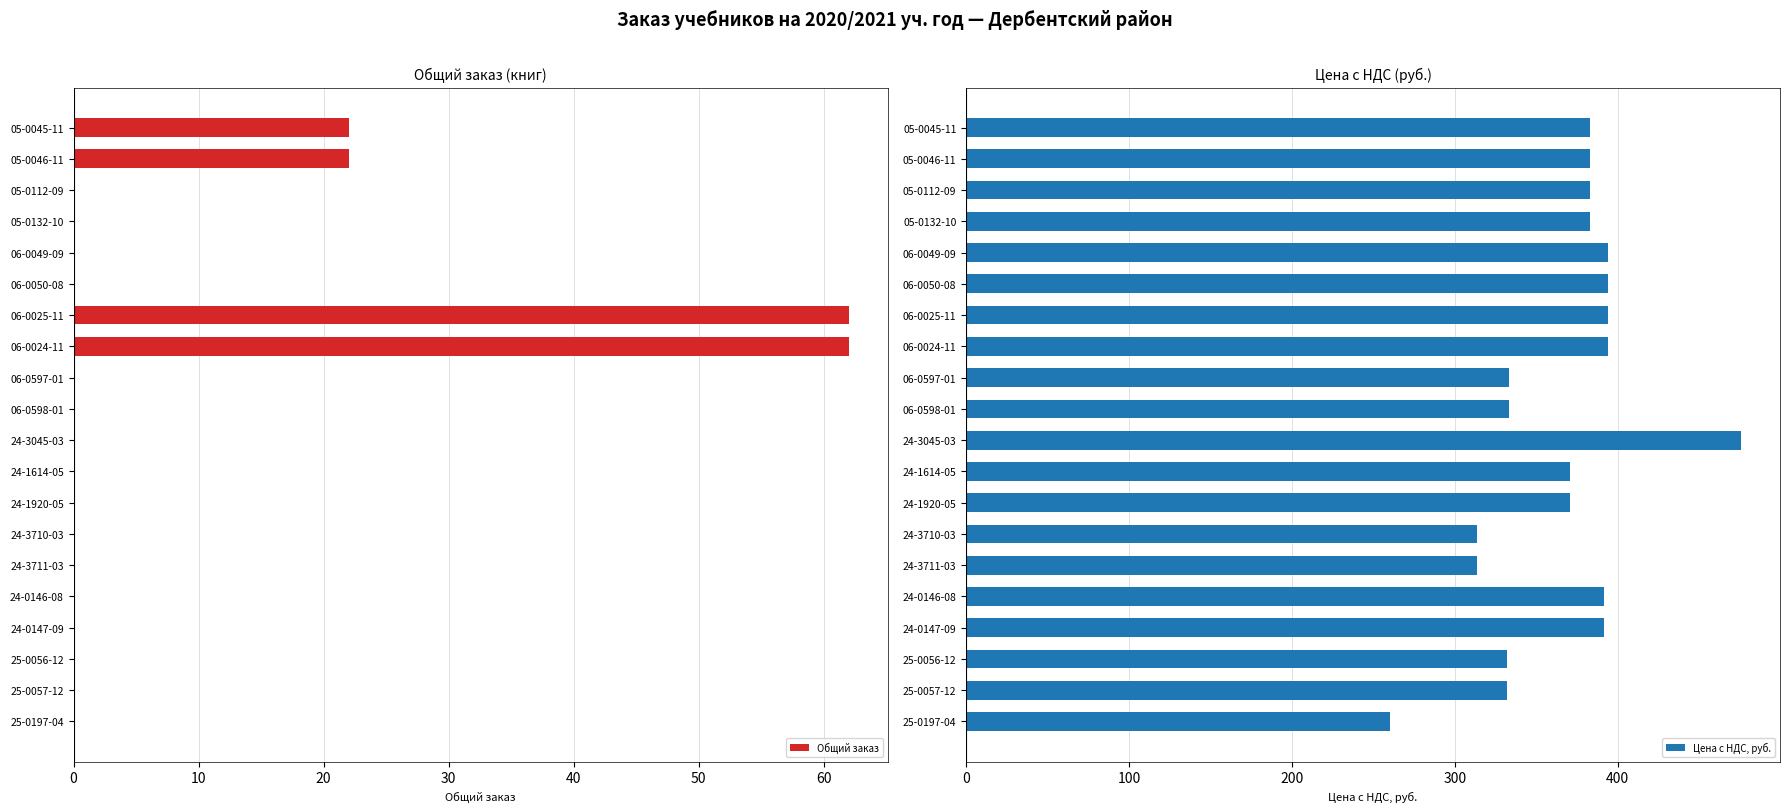

What is the difference between the maximum and second lowest values in the Общий заказ series?

62.0